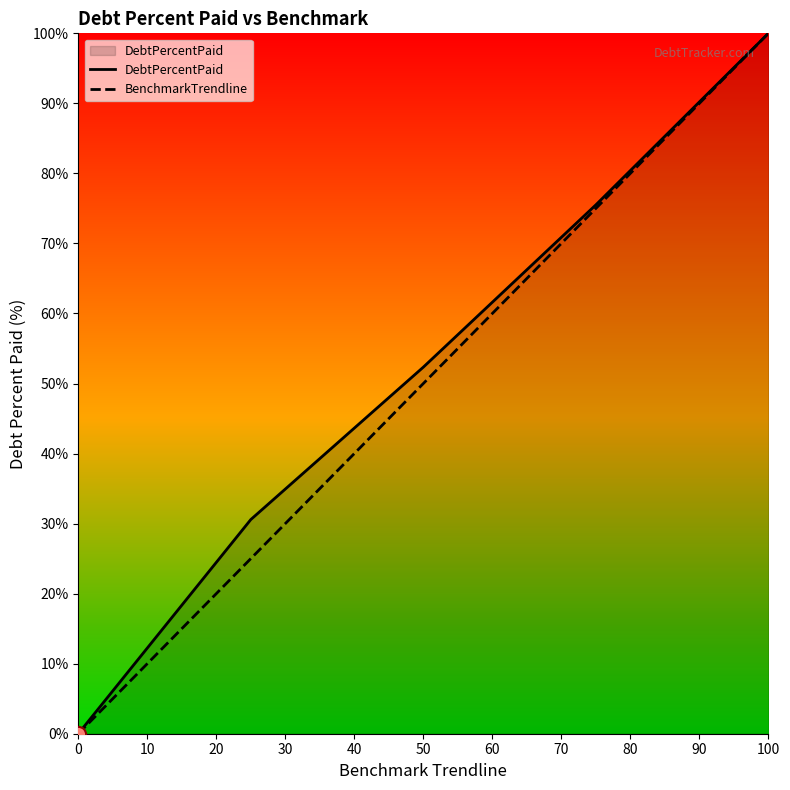

At which category is the sum across all series the highest?

100